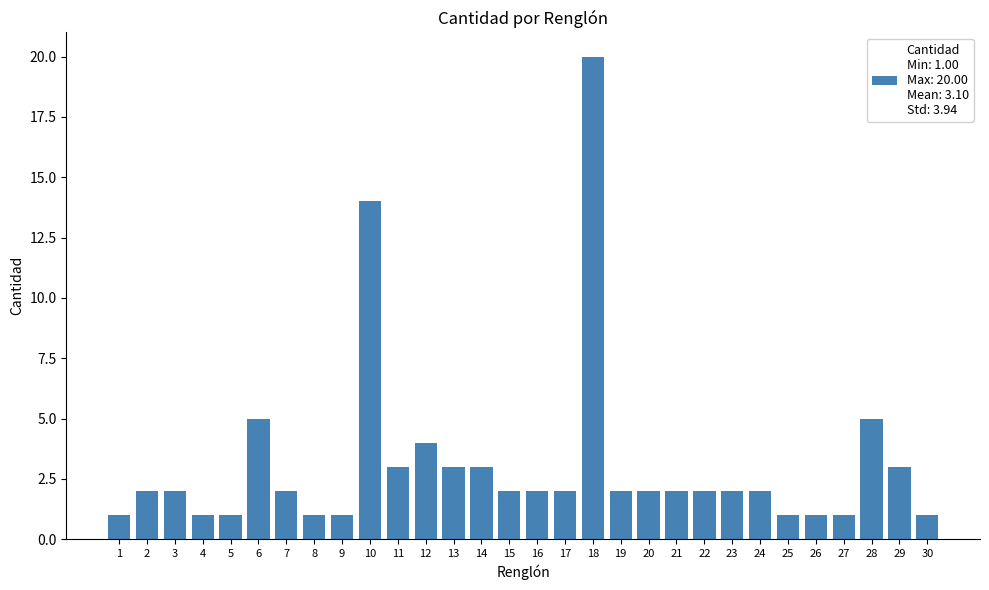

The value at 19 is 2. True or false?

True